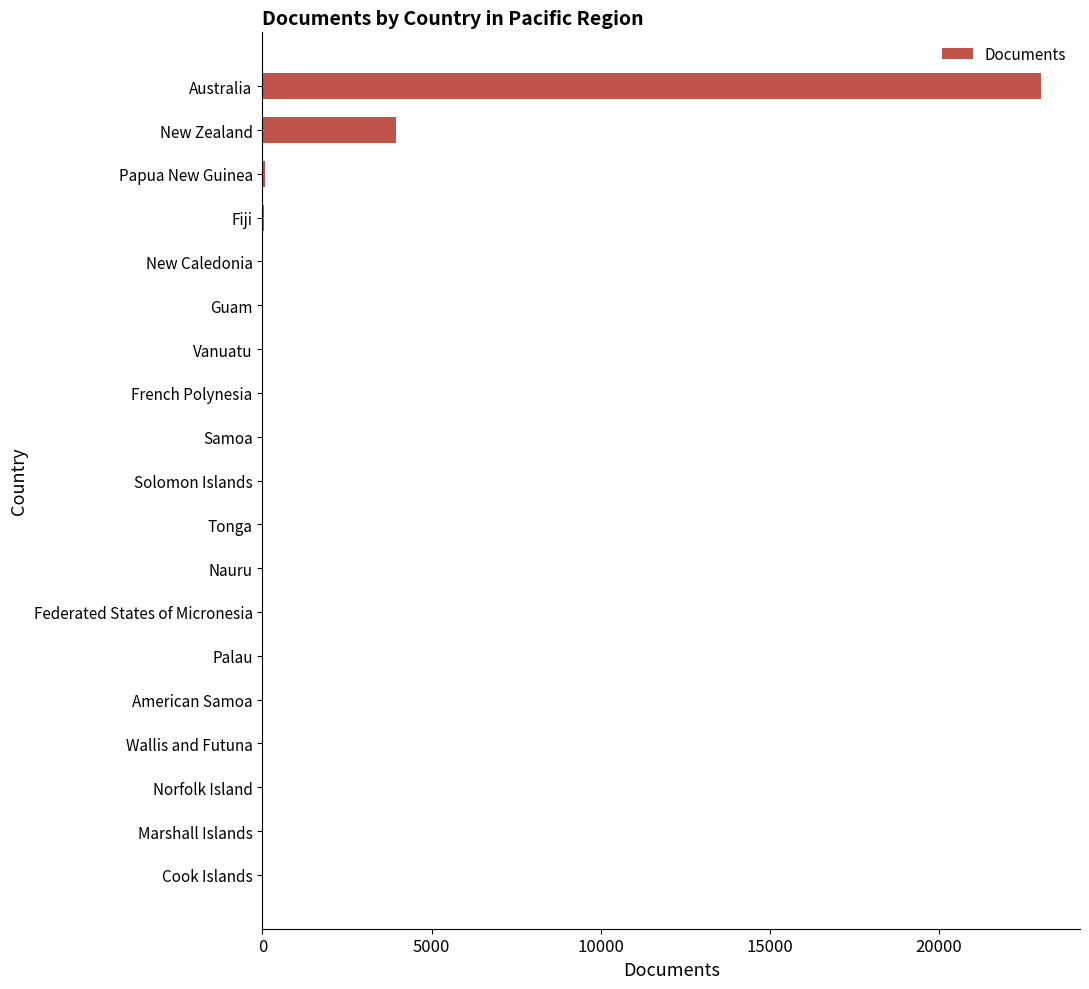

True or false: the data shows 3944 at New Zealand.

True